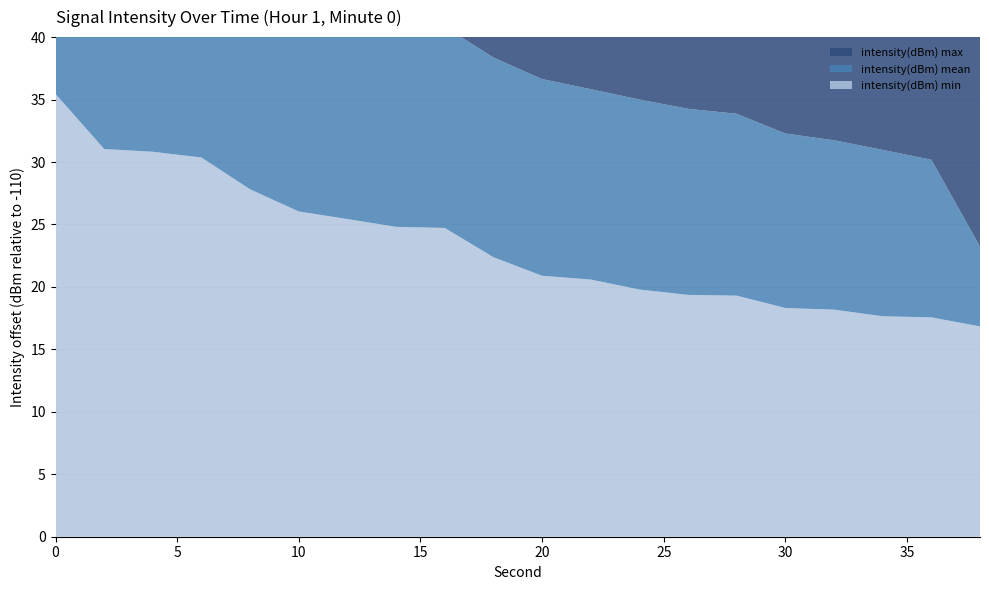

Reading right to left, transcribe all the data shown in this chart.

intensity(dBm) min: 38=-126.8	36=-127.6	34=-127.7	32=-128.2	30=-128.3	28=-129.3	26=-129.4	24=-129.8	22=-130.6	20=-130.9	18=-132.4	16=-134.7	14=-134.8	12=-135.4	10=-136.0	8=-137.8	6=-140.4	4=-140.8	2=-141.0	0=-145.4
intensity(dBm) mean: 38=-116.4	36=-122.6	34=-123.3	32=-123.6	30=-124.0	28=-124.6	26=-124.9	24=-125.2	22=-125.2	20=-125.8	18=-126.0	16=-126.1	14=-126.5	12=-126.9	10=-127.2	8=-127.9	6=-128.4	4=-128.8	2=-129.8	0=-130.1
intensity(dBm) max: 38=-130.2	36=-129.8	34=-129.3	32=-129.2	30=-128.3	28=-128.2	26=-127.7	24=-127.6	22=-126.8	20=-126.3	18=-126.2	16=-125.8	14=-125.2	12=-125.2	10=-124.9	8=-123.6	6=-123.3	4=-122.6	2=-118.6	0=-116.4